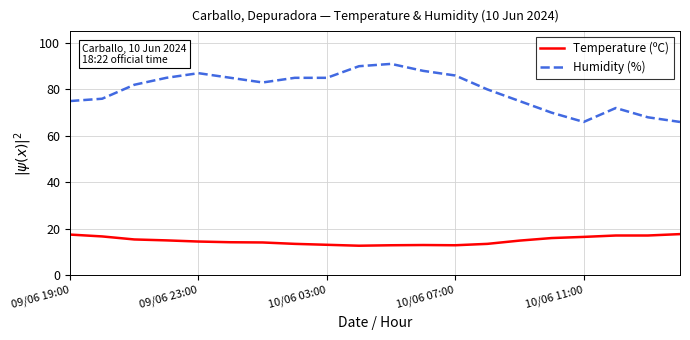

How many series are shown in this chart?

2